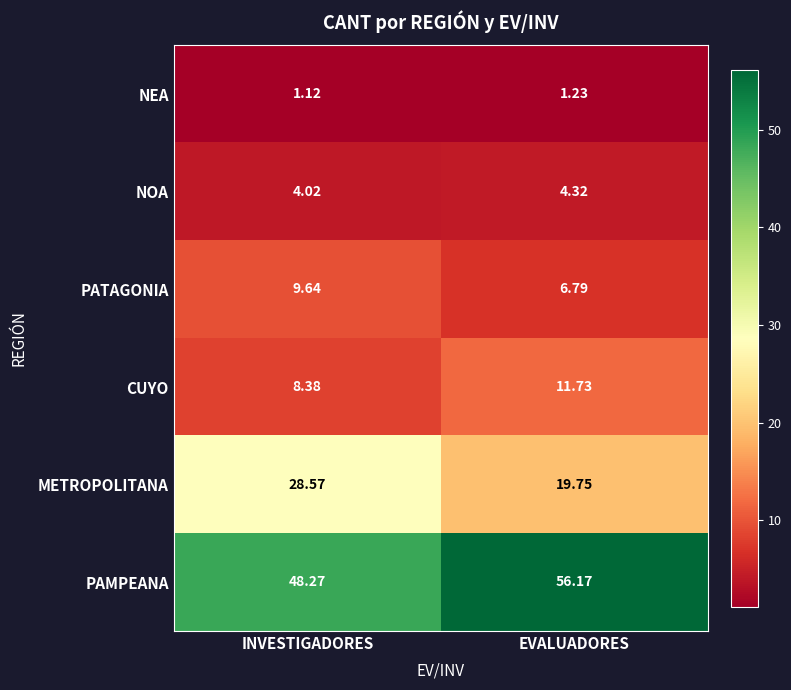

Which series has the widest spread of values?

METROPOLITANA